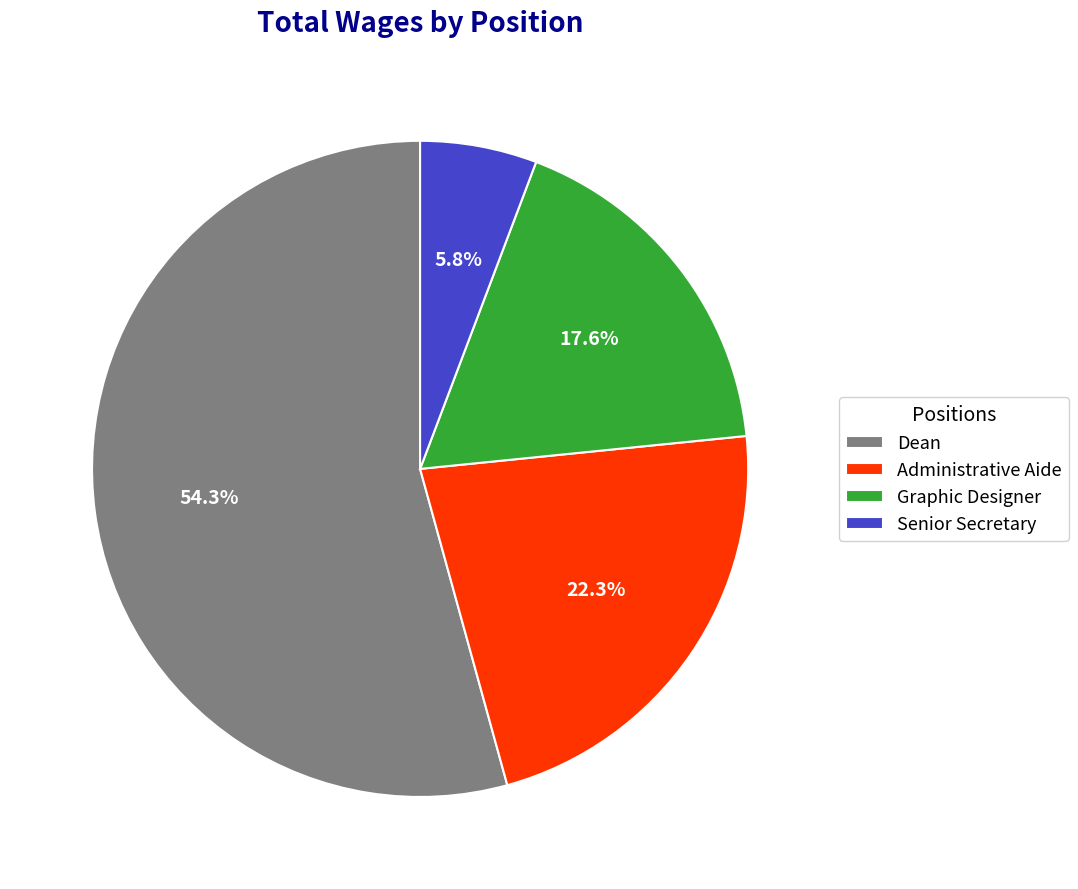

Is it true that Graphic Designer is 18% of the pie?

True